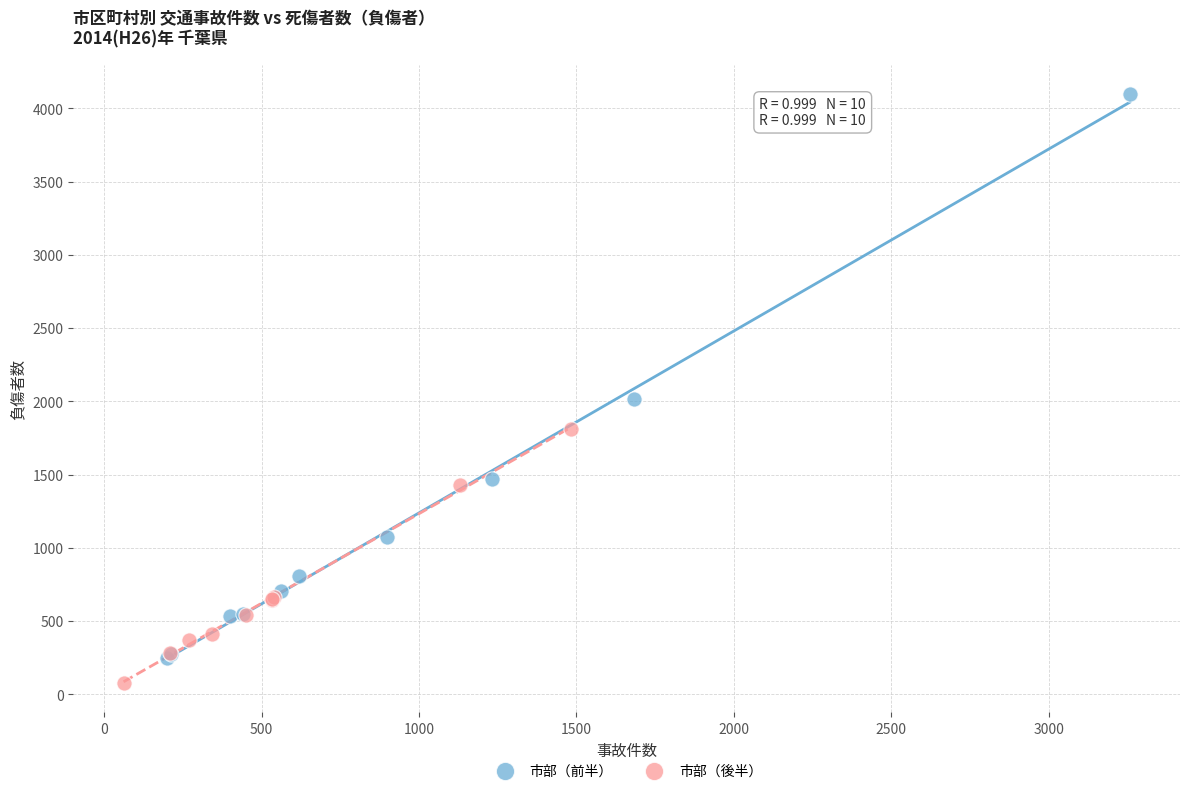

Which series reaches the maximum Y coordinate?

市部（前半）